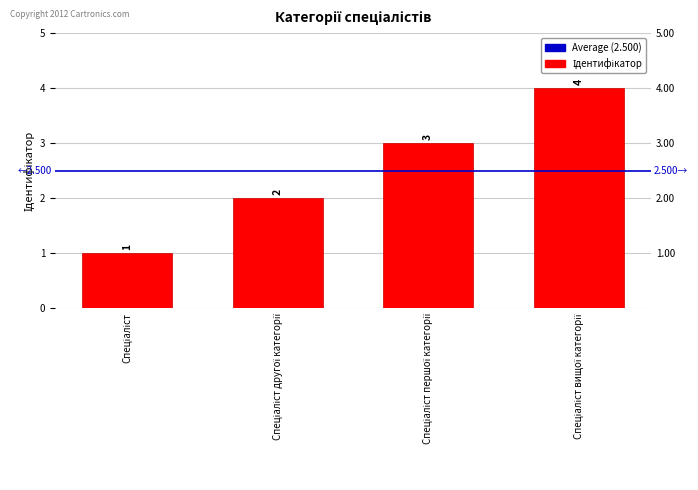

What position from the right is Спеціаліст другої категорії?

3